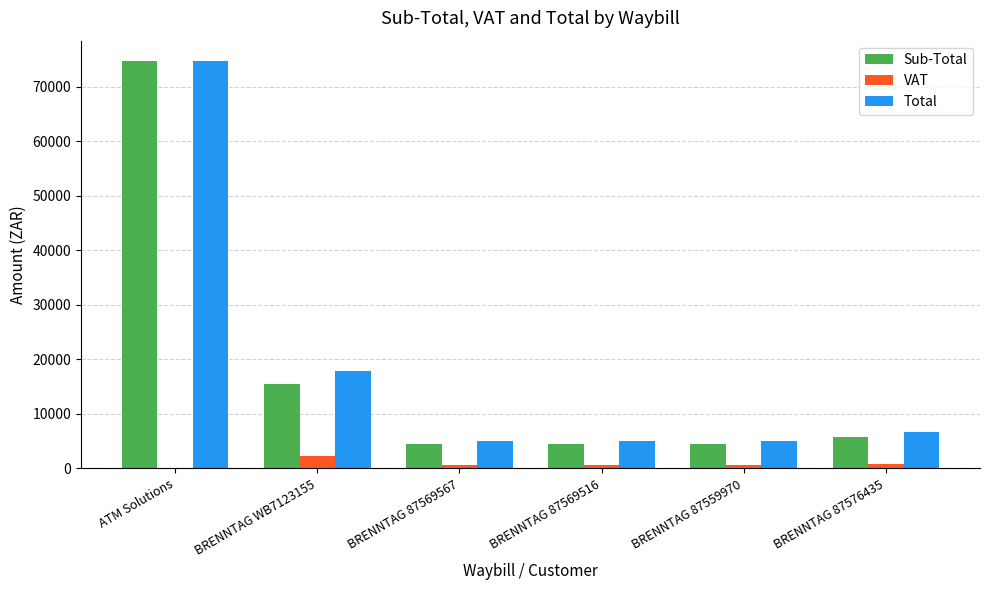

At which label does Total first exceed 6676?

ATM Solutions